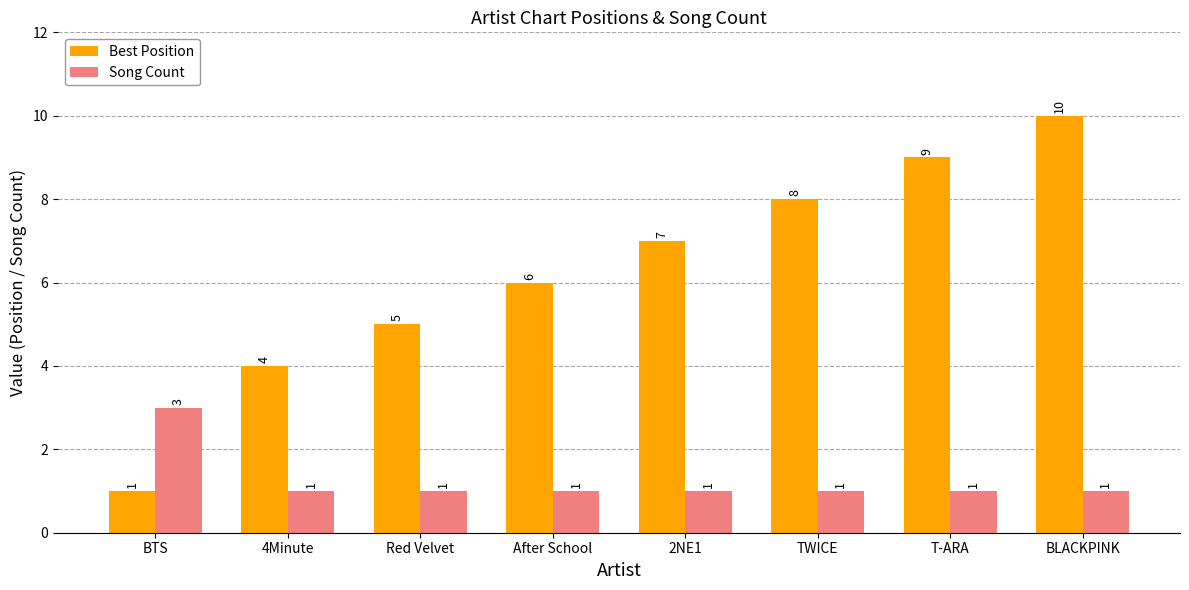

Rank the series by their average value, from lowest to highest.

Song Count, Best Position